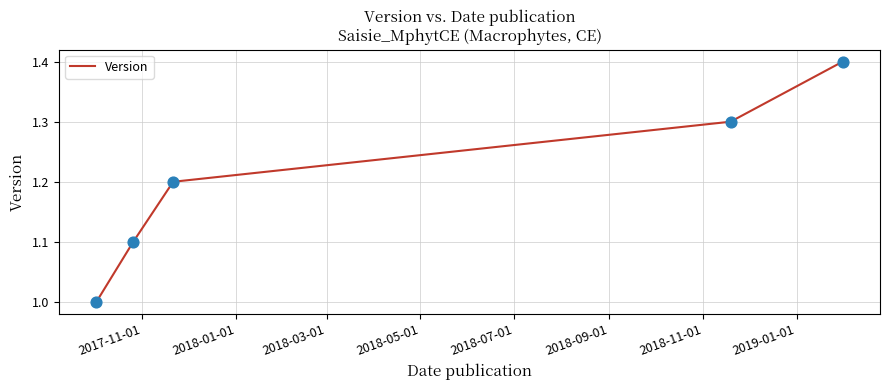

True or false: there are more than 1 points higher than both neighbors.

False